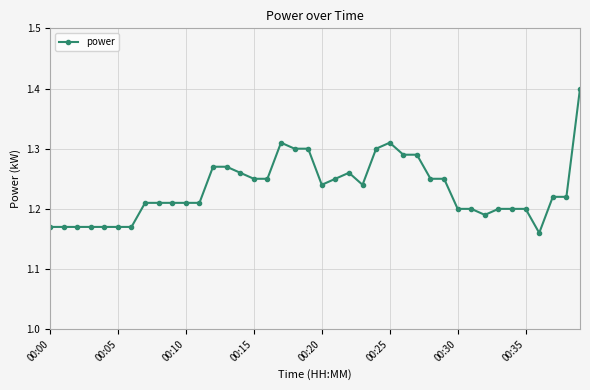

True or false: the data has more than 2 interior local peaks.

True